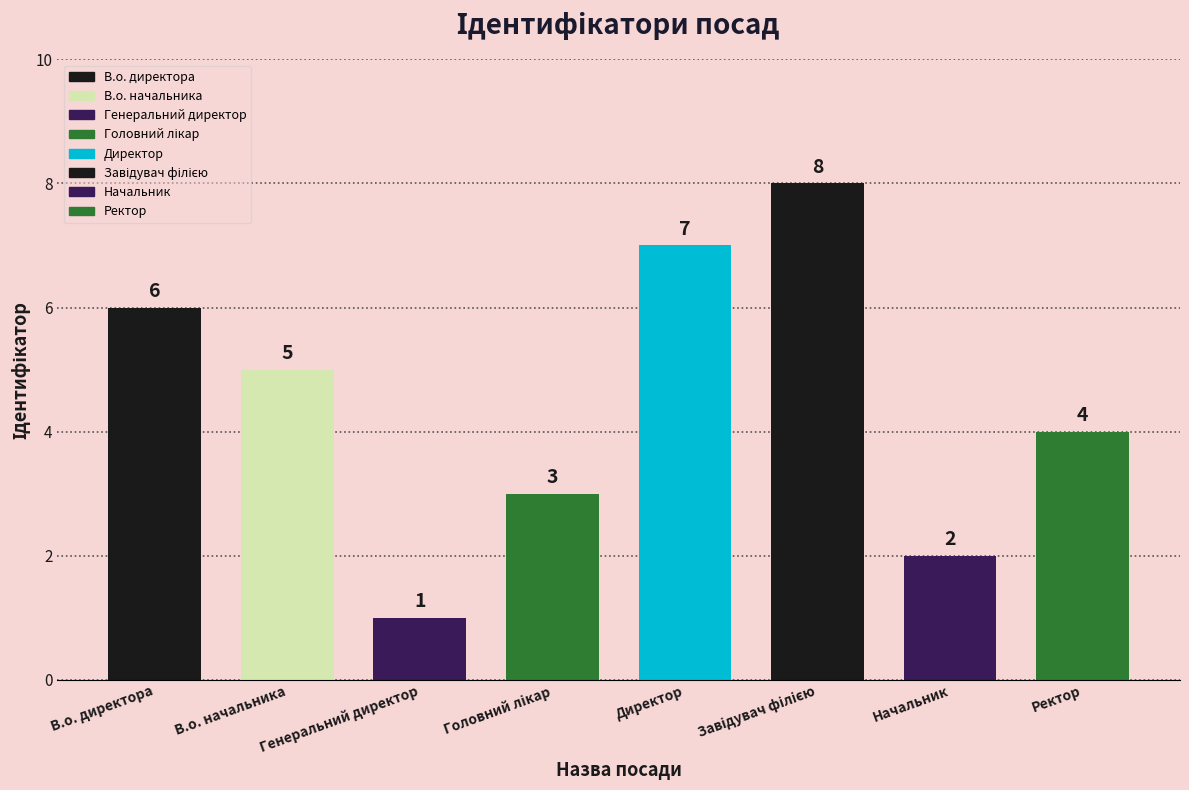

What is the greatest value displayed?

8